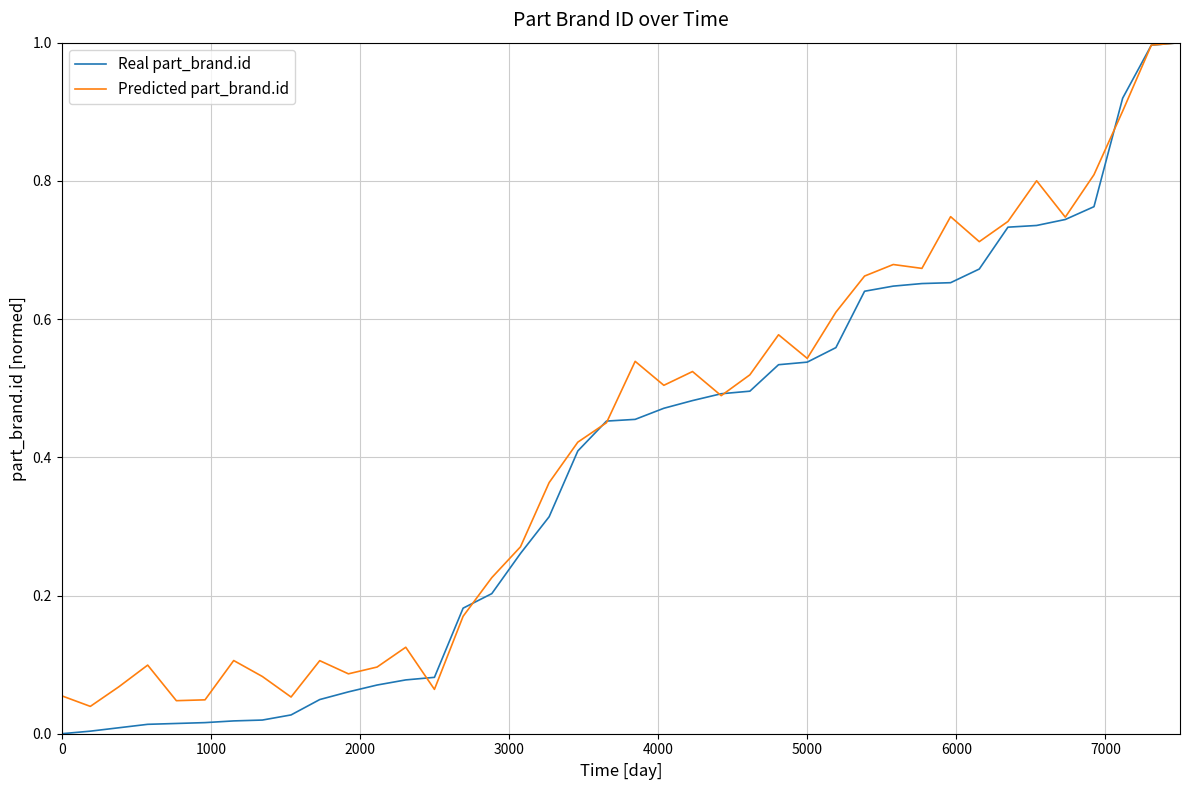

What is the greatest value displayed?

1.0